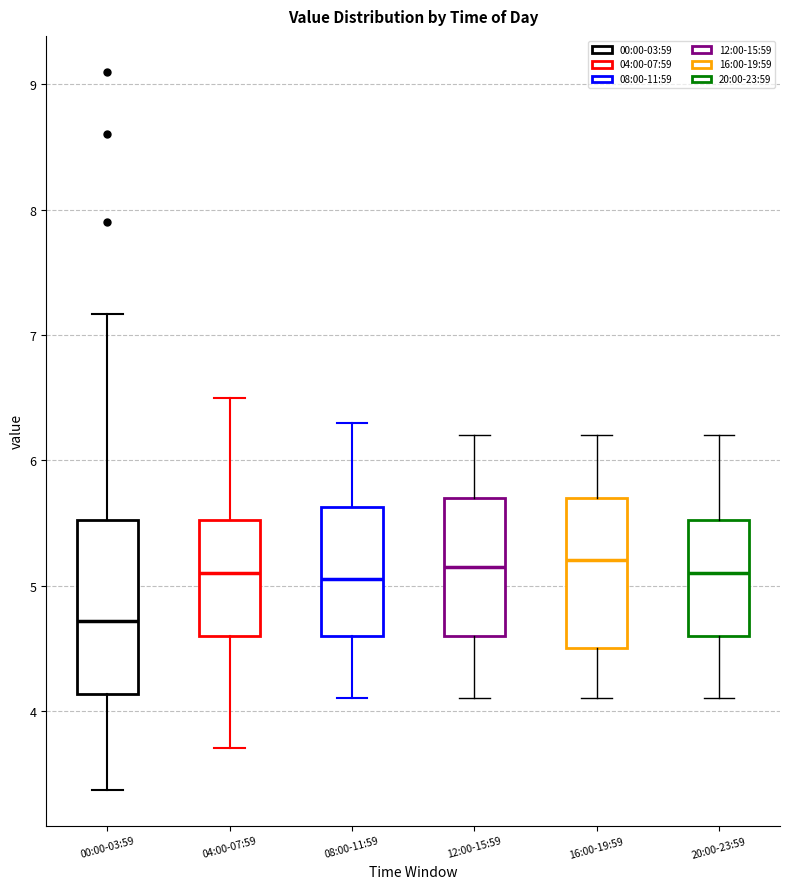

Where does the lower whisker of the box for 04:00-07:59 end on the y-axis? The values are not printed on the chart, so give them approximately, as read against the axis.

3.7